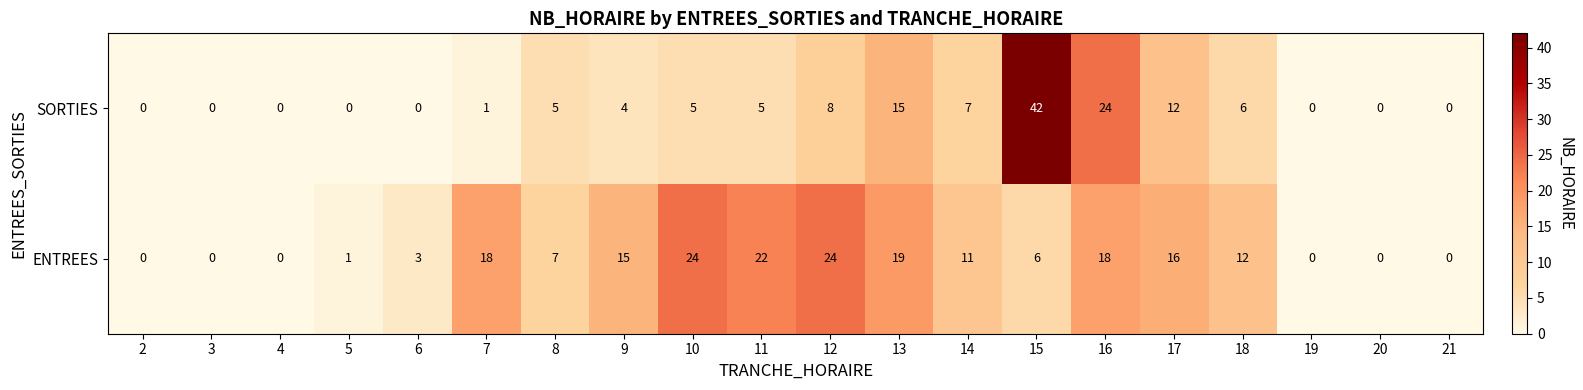

What is the difference between the second highest and second lowest values in the ENTREES series?

24